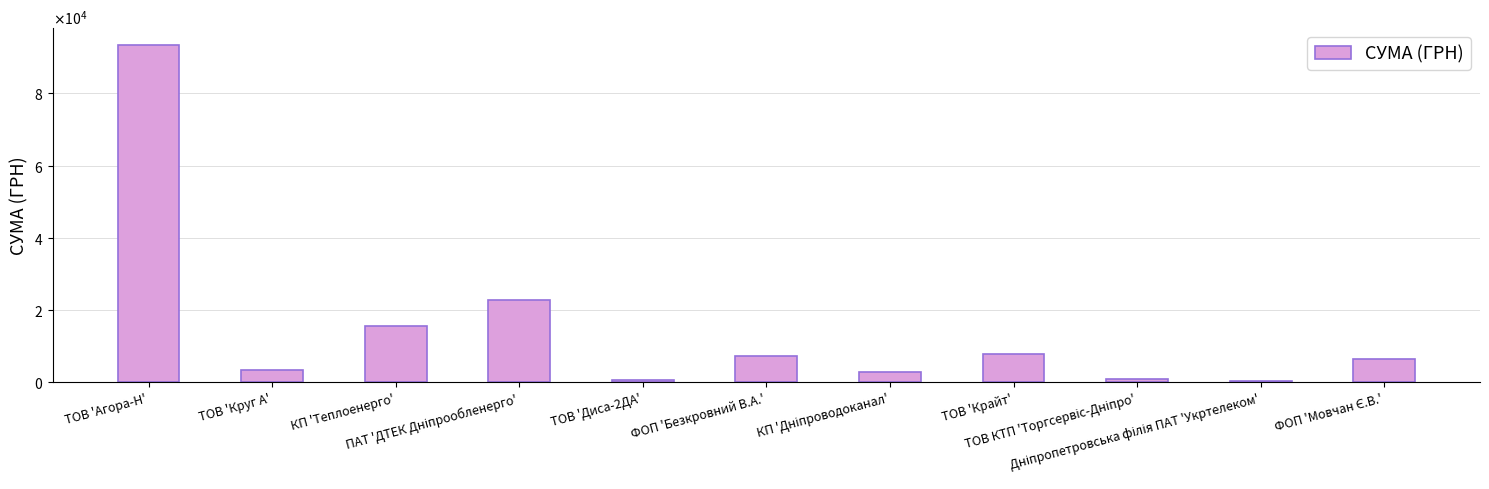

What is the label of the 8th bar from the left?

ТОВ 'Крайт'